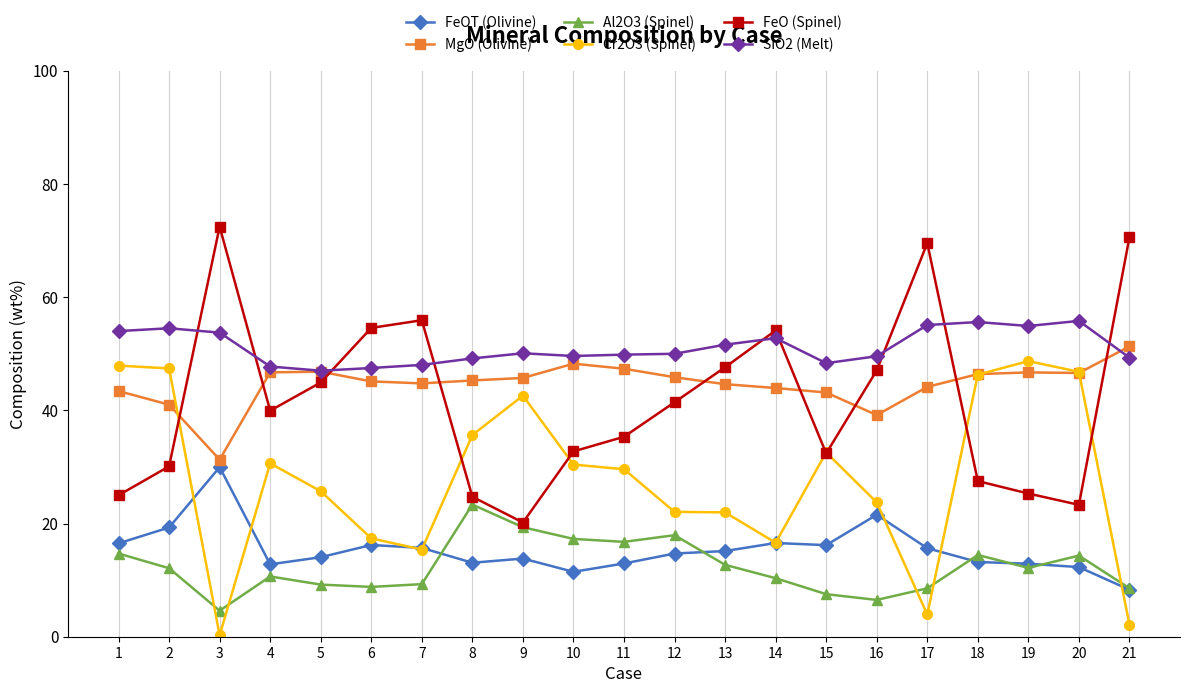

Count the number of categories in the chart.

21